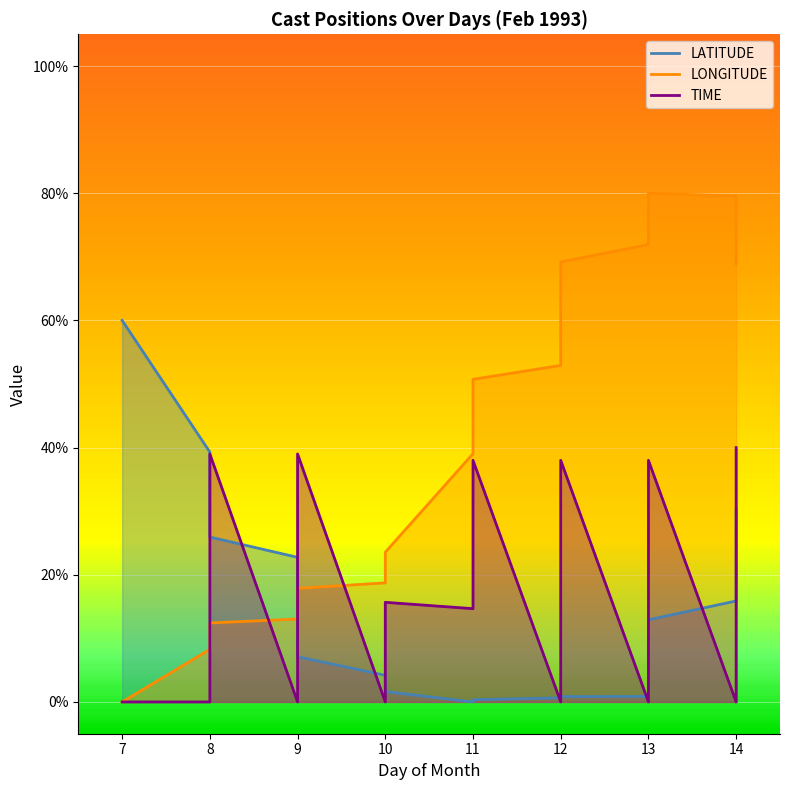

Reading left to right, what are all the values shown in this chart?

LATITUDE: 7=60.0	8=39.3	8=25.9	9=22.7	9=7.1	10=4.2	10=1.6	11=0.0	11=0.4	12=0.6	12=1.1	12=0.8	13=0.9	13=2.9	13=12.9	14=15.9	14=19.7	14=30.2
LONGITUDE: 7=0.0	8=8.3	8=12.4	9=13.0	9=17.9	10=18.7	10=23.5	11=39.0	11=50.7	12=52.9	12=56.3	12=69.2	13=71.9	13=74.3	13=80.0	14=79.6	14=77.2	14=68.9
TIME: 7=0.0	8=0.0	8=39.0	9=0.0	9=39.0	10=0.0	10=15.7	11=14.7	11=38.0	12=0.0	12=14.0	12=38.0	13=0.0	13=12.0	13=38.0	14=0.0	14=12.3	14=40.0